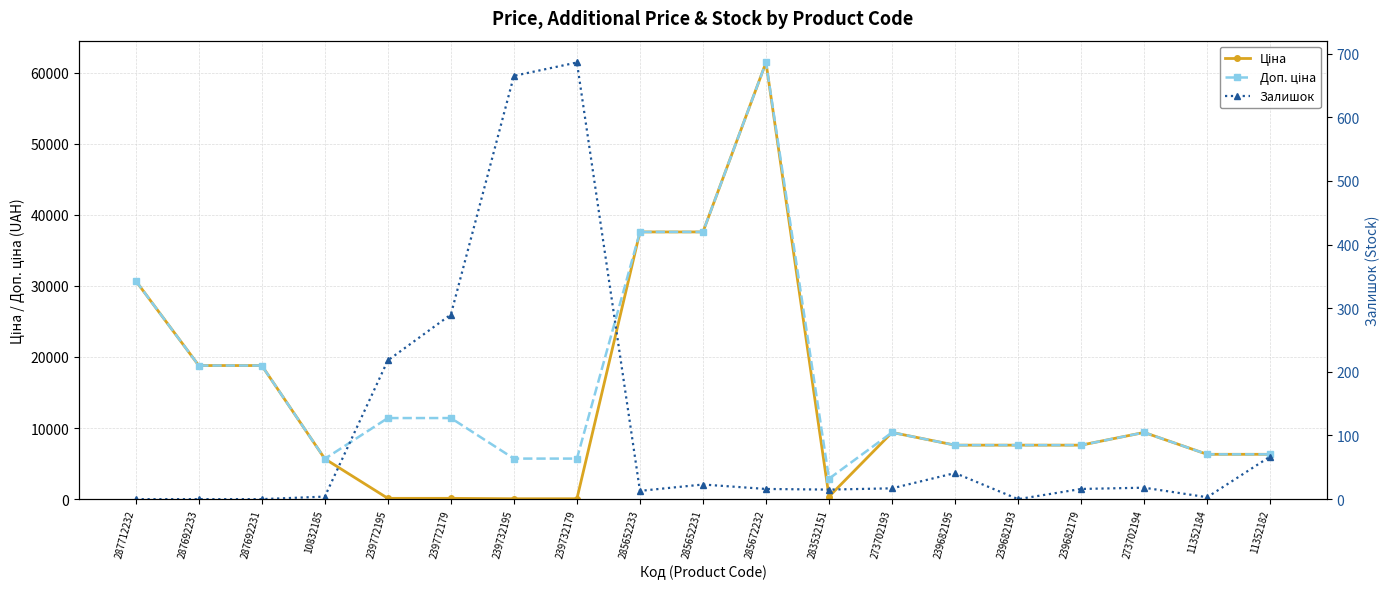

At which category does Доп. ціна reach its first local valley?

10832185